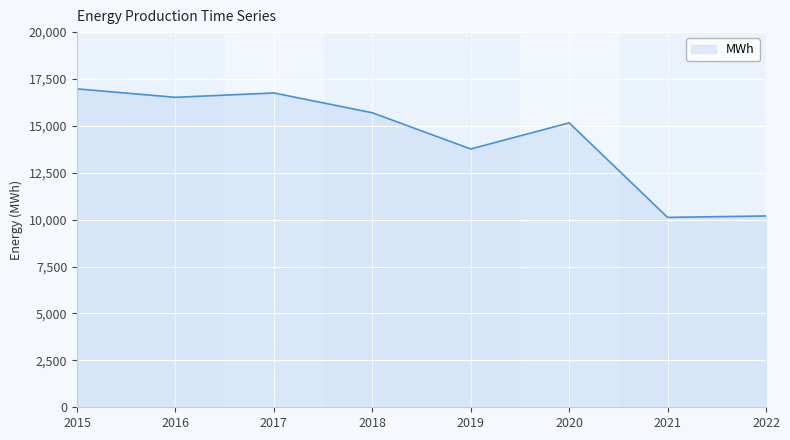

Where is the first local minimum?

2016